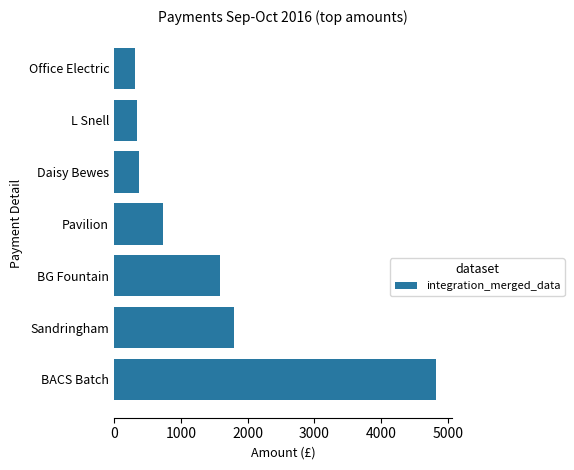

Which category has the highest value across all series?

BACS Batch